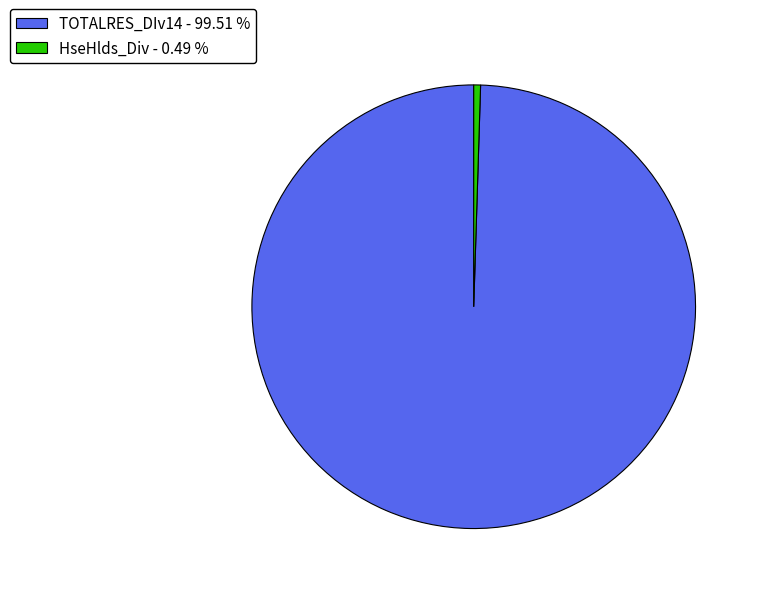

True or false: HseHlds_Div accounts for 0% of the total.

True